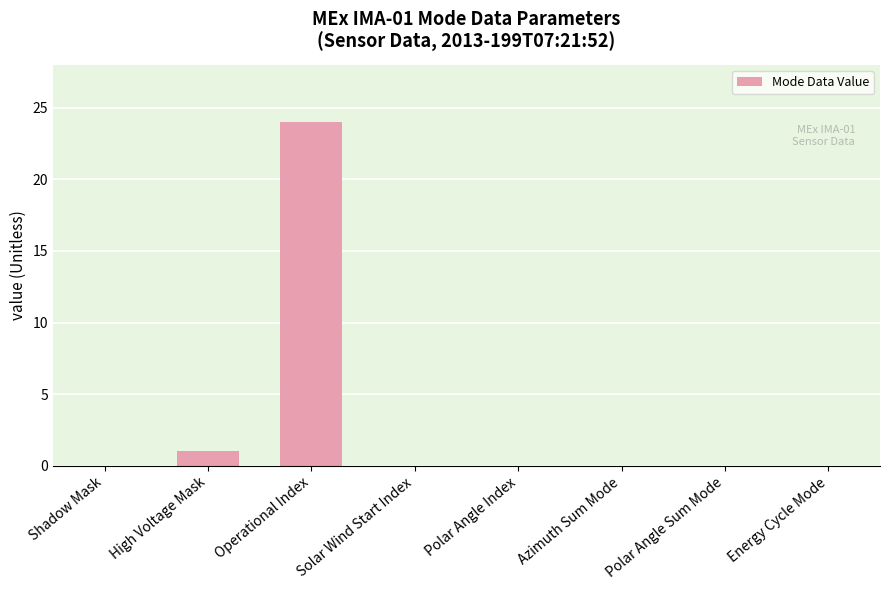

What is the sum of all values?

25